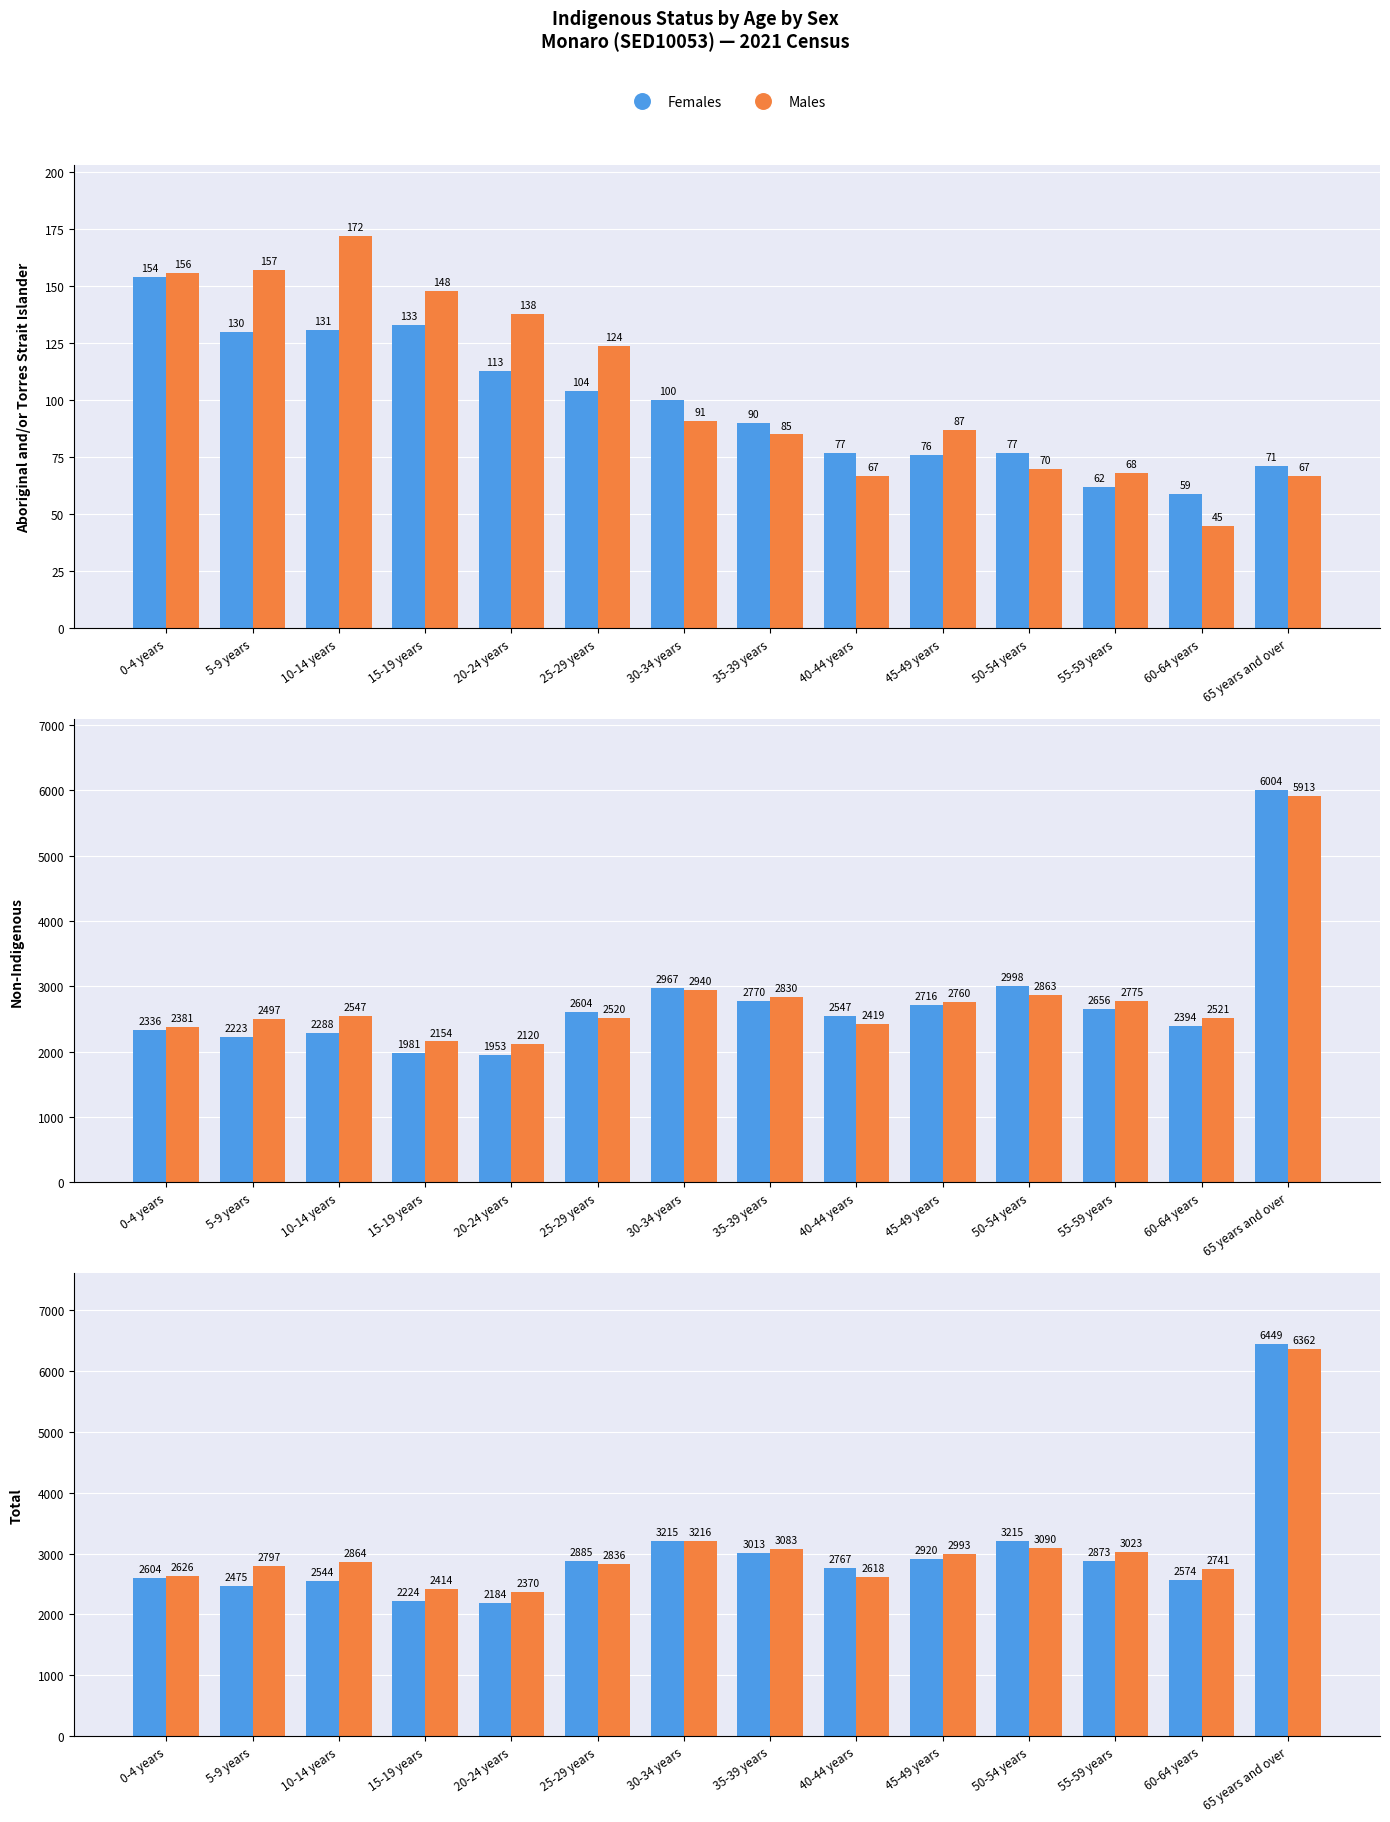

What position from the left is 60-64 years?

13